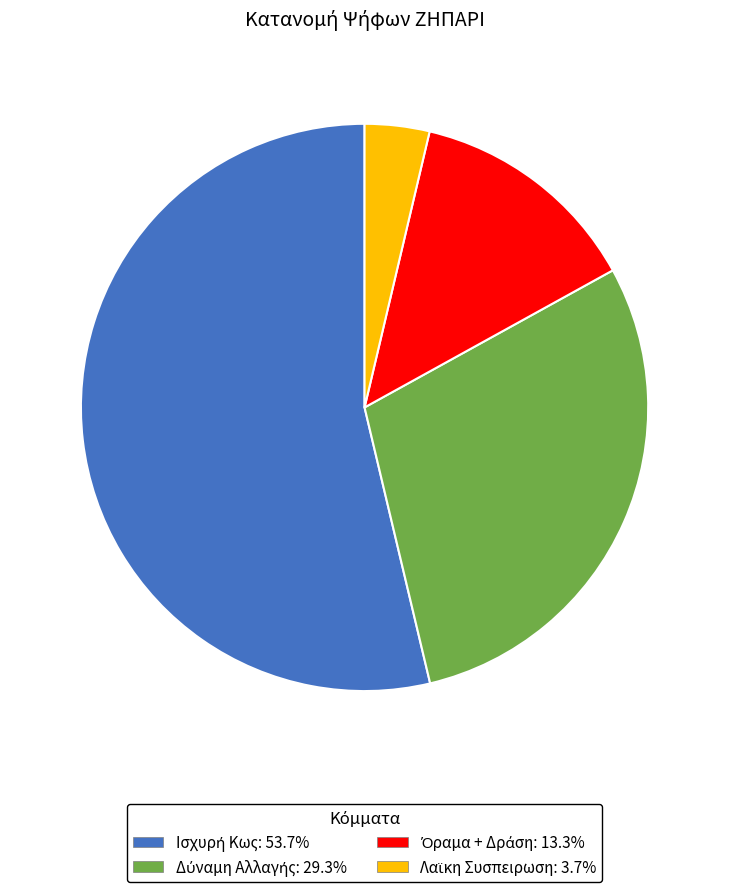

Is there a majority slice in this chart?

Yes